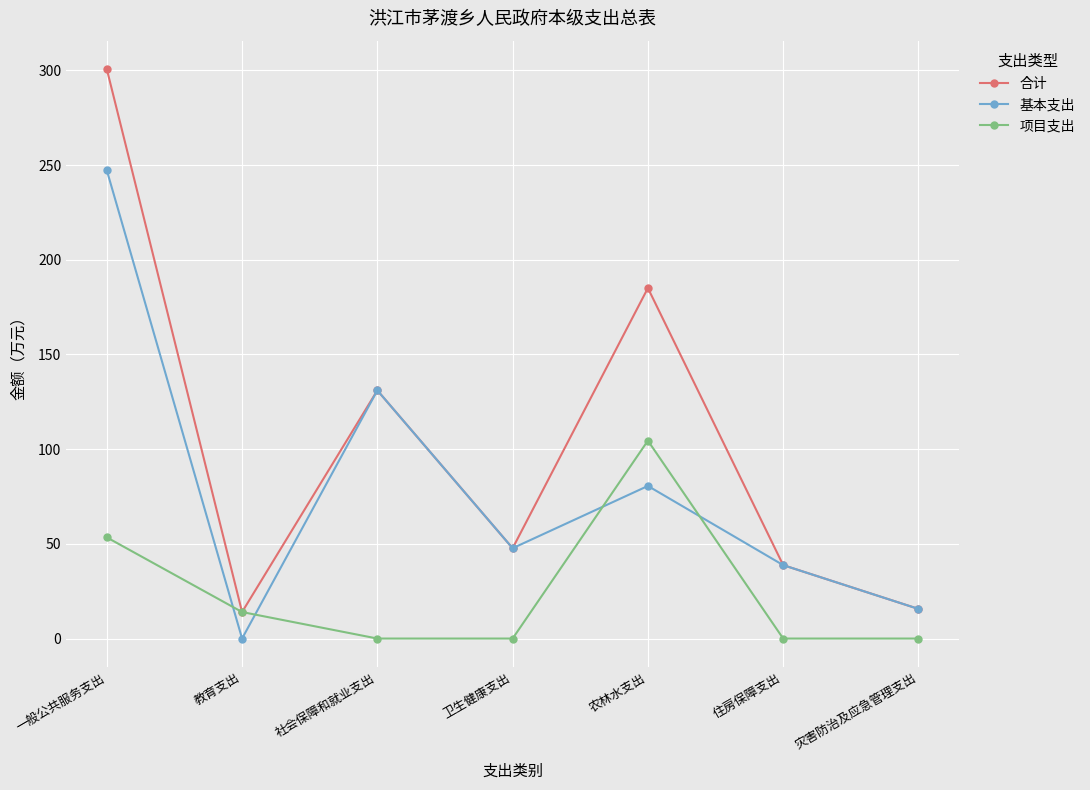

Does the chart have visible grid lines?

Yes